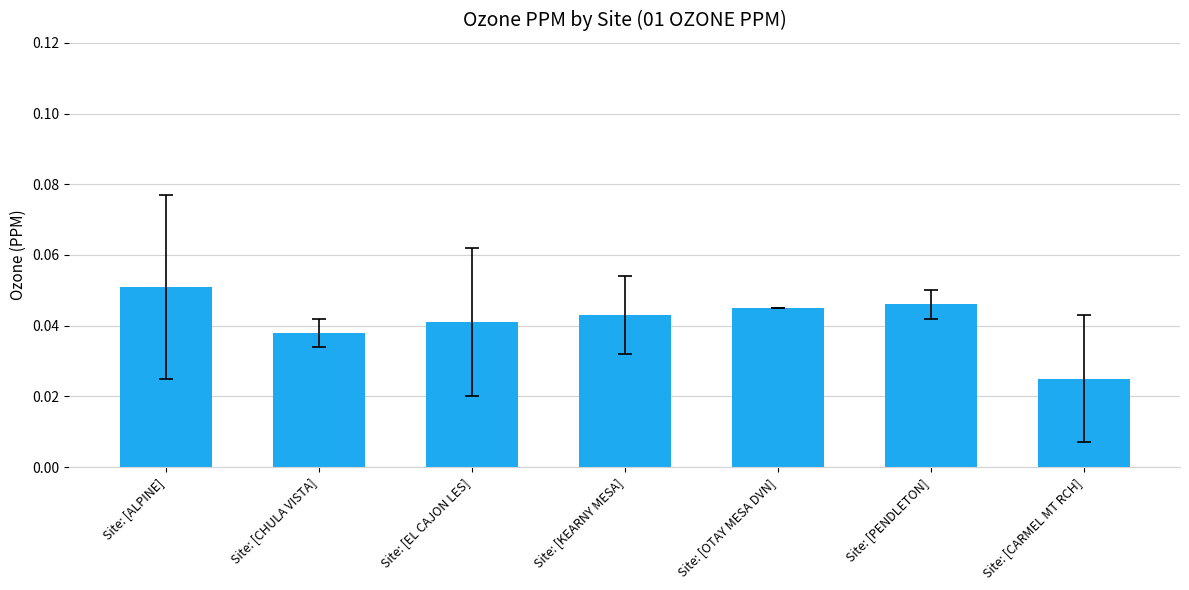

The value at Site: [PENDLETON] is 0.1. True or false?

False